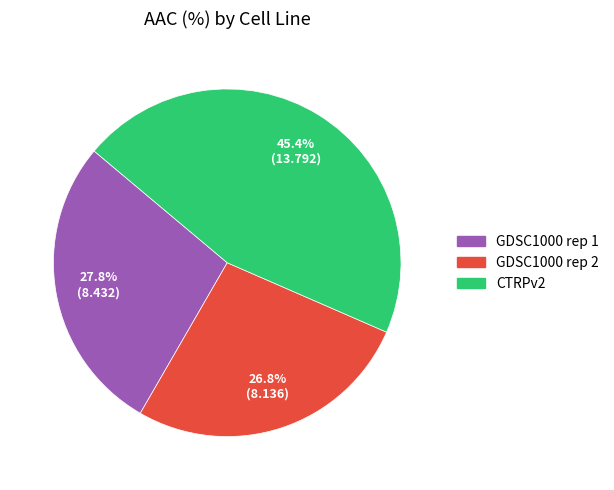

What percentage is NOT represented by CTRPv2?

54.6%